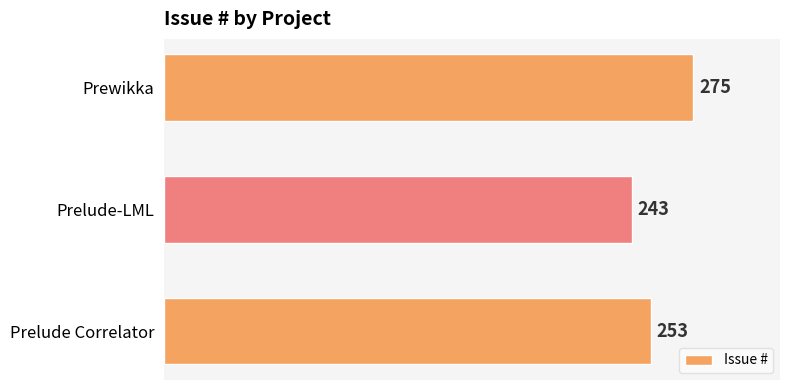

What is the change in value from Prelude Correlator to Prewikka?

+22